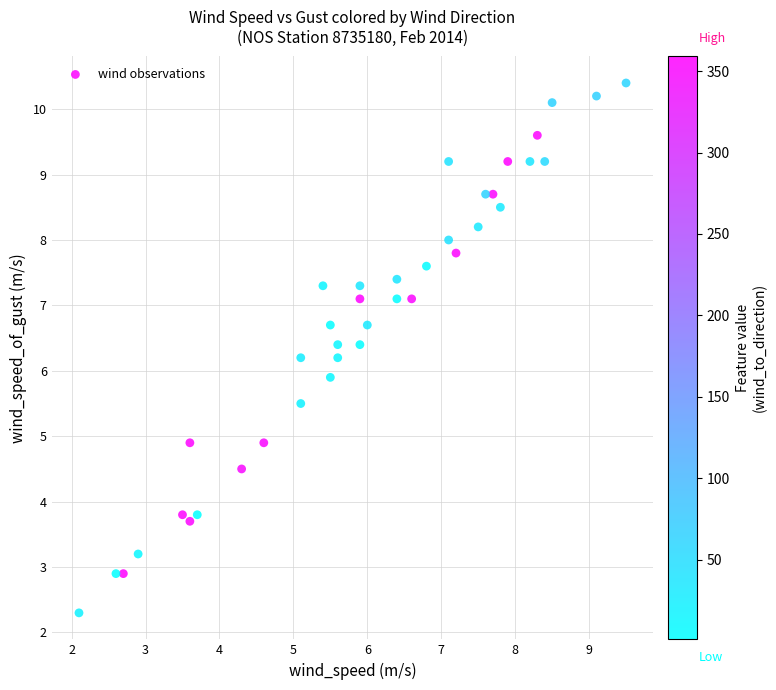

What Y value in the scatter plot is closest to 6?

5.9